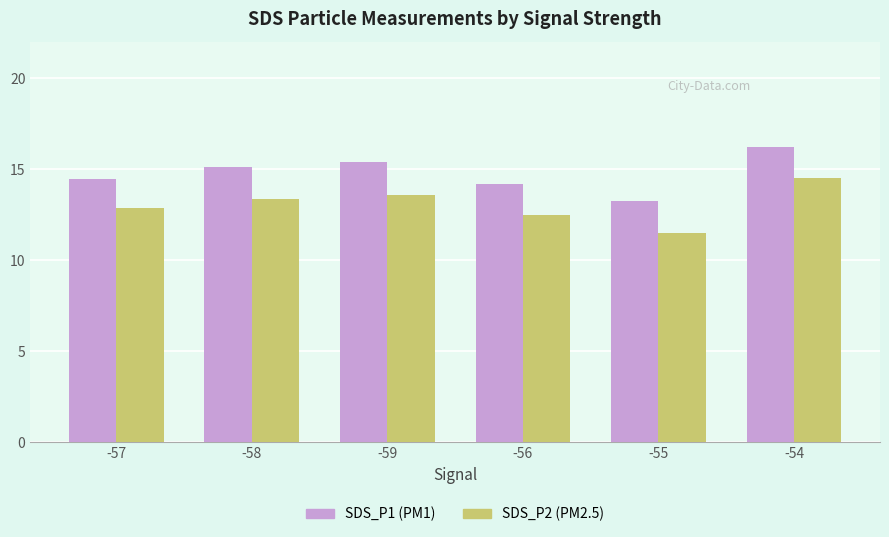

At which label is SDS_P2 (PM2.5) closest to 12?

-56